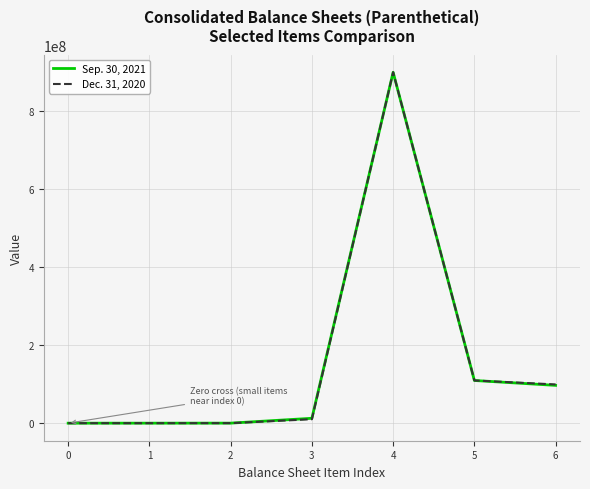

At which category is the sum across all series the highest?

4